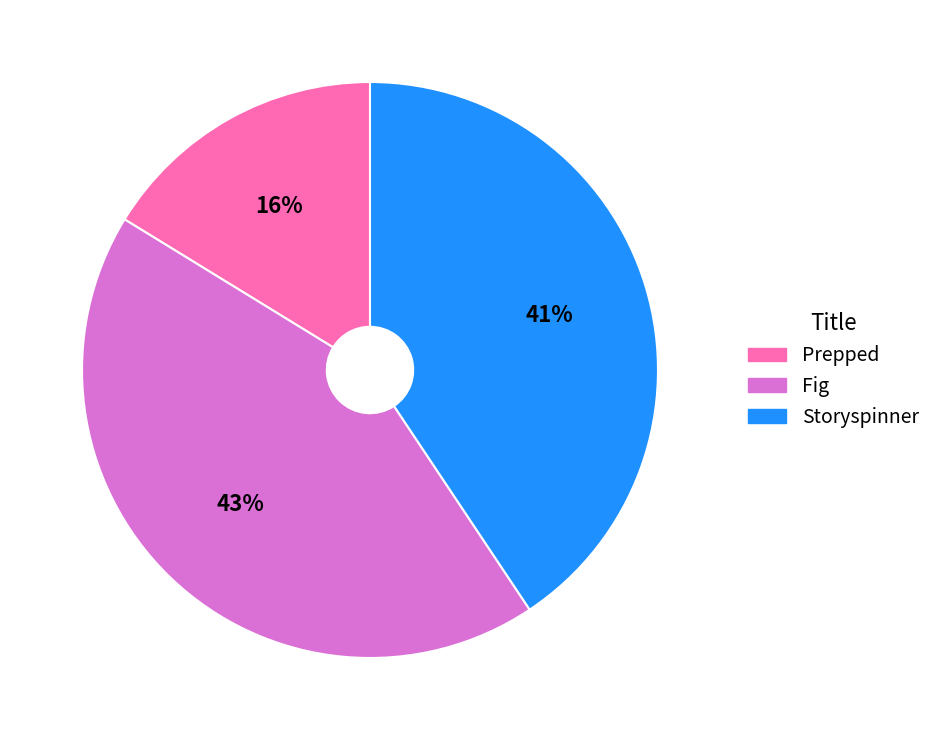

What is the smallest slice in the pie chart?

Prepped